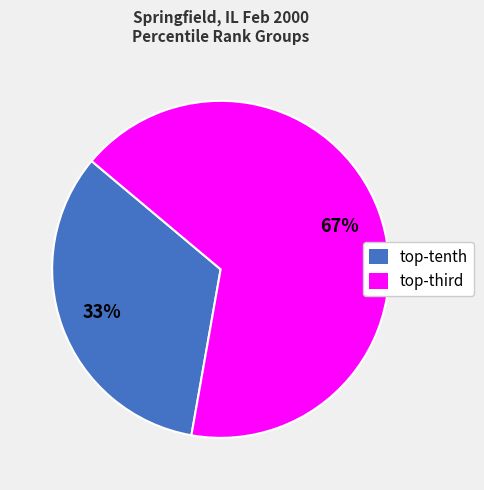

What is the largest slice in the pie chart?

top-third